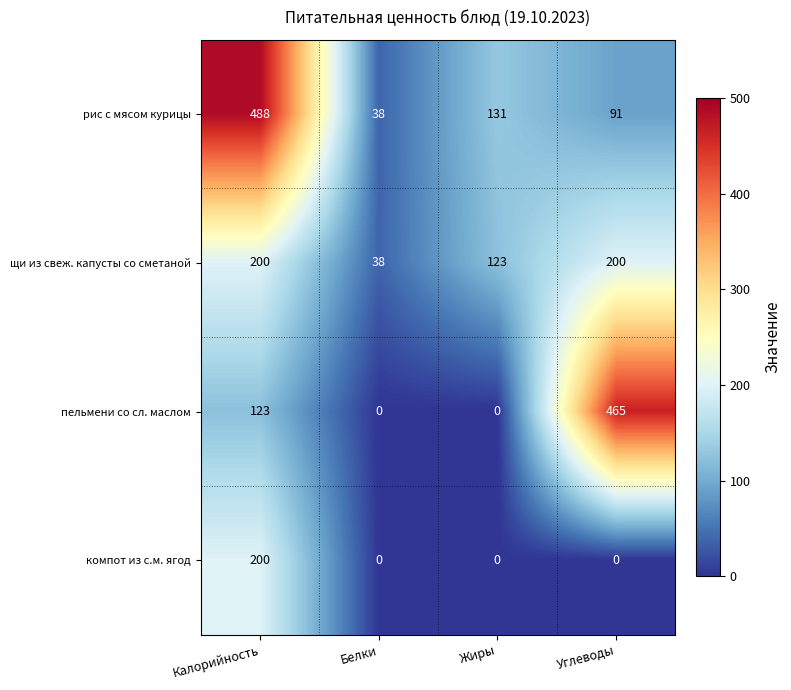

Count the number of data series in this chart.

4